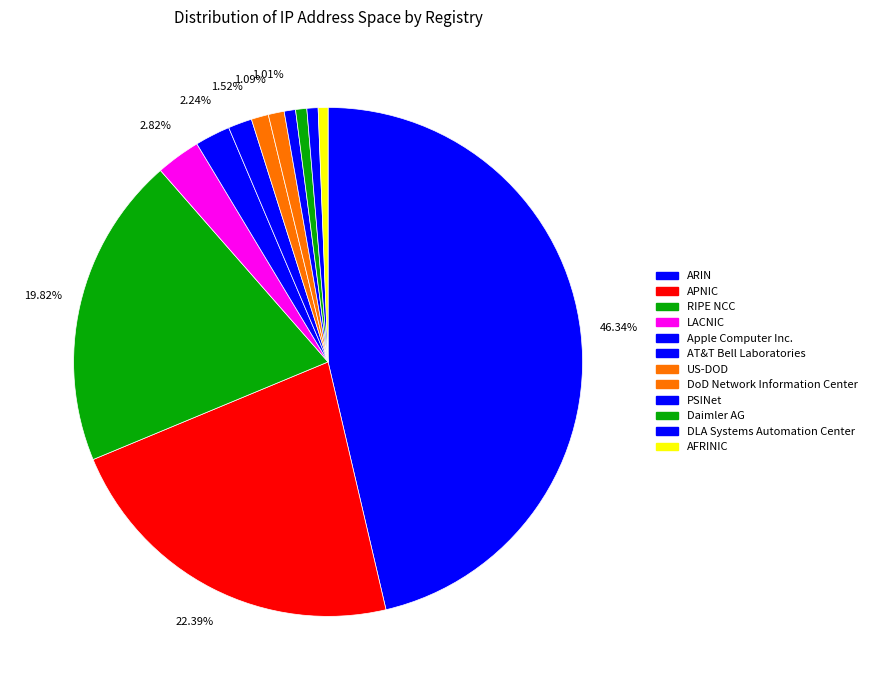

Count the number of slices in the pie.

12